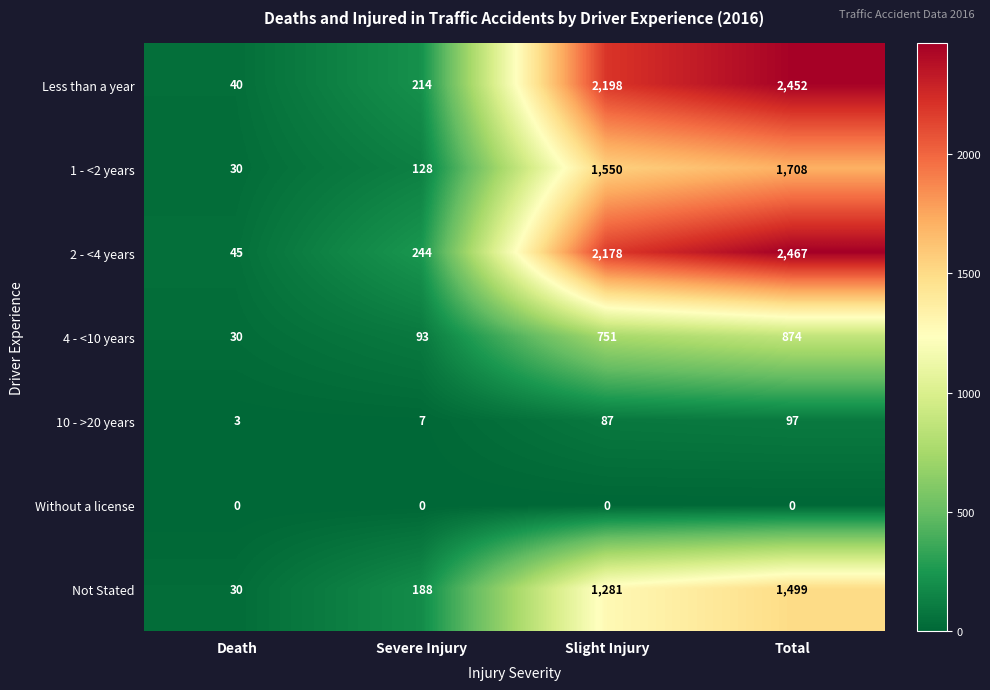

At how many categories does at least one series exceed 1131?

2